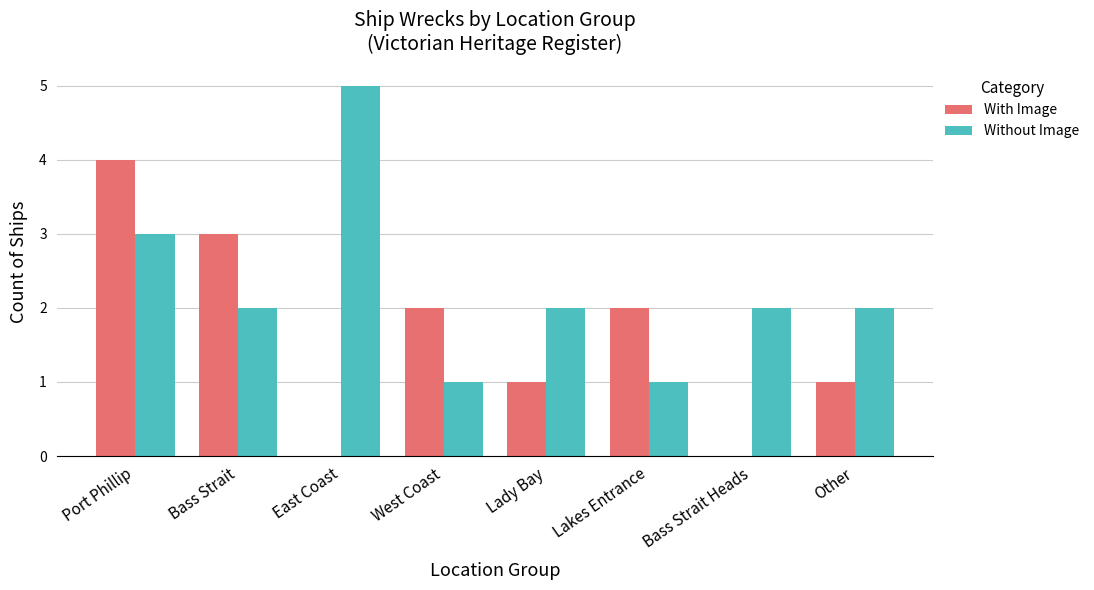

How many distinct data groups are displayed?

2